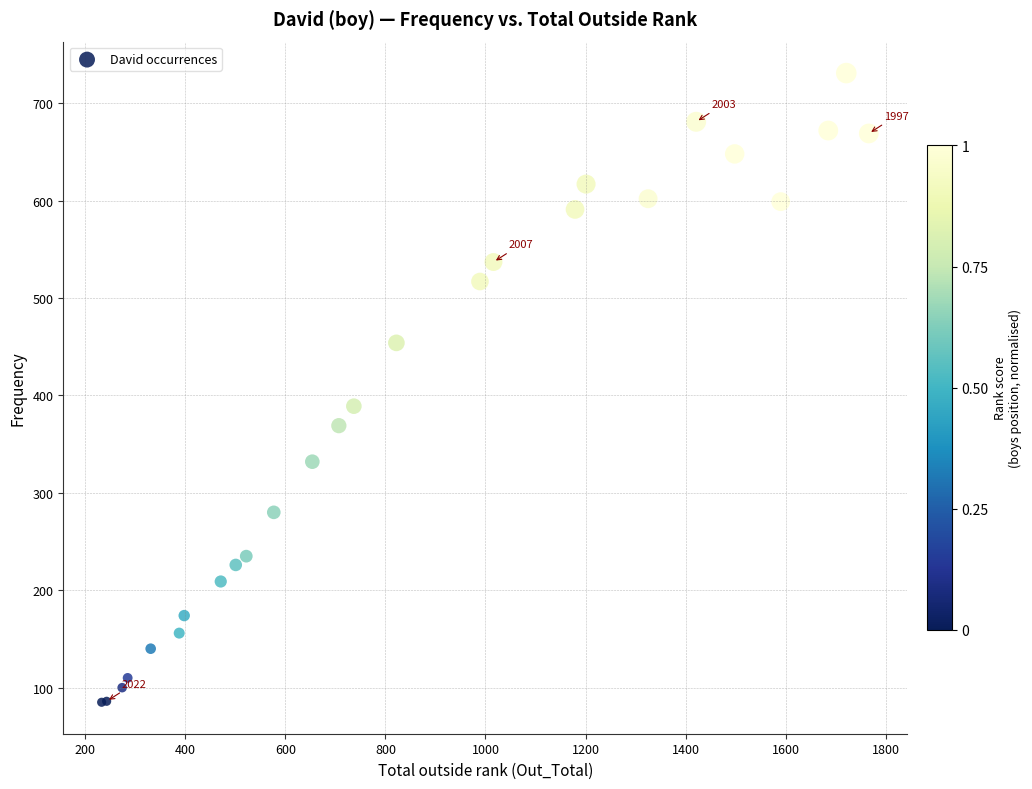

What Y value in the scatter plot is closest to 408?

389